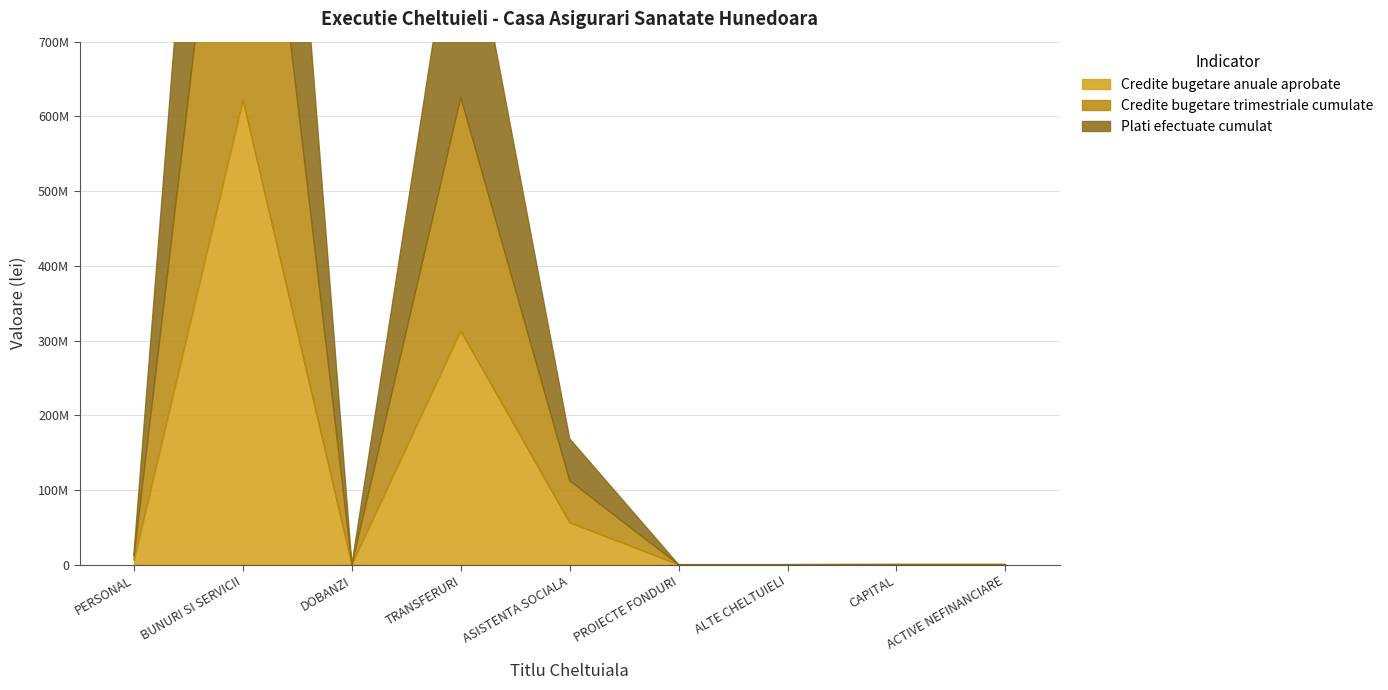

What is the difference between the maximum and minimum values in the Credite bugetare trimestriale cumulate series?

620376780.0